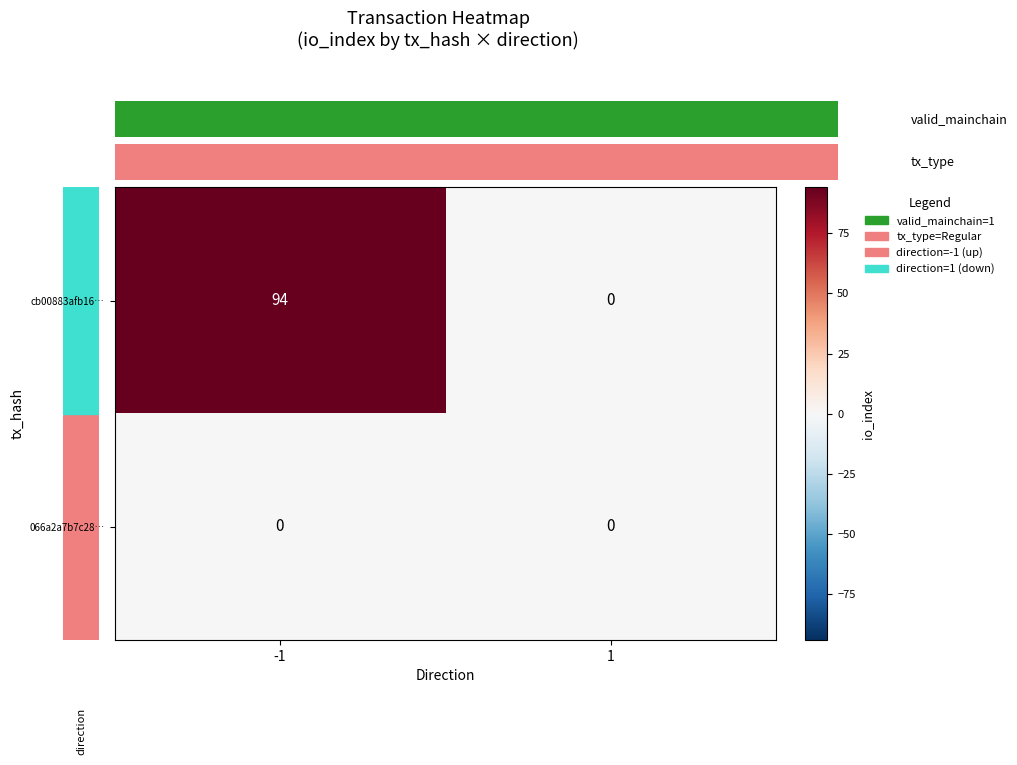

What is the difference between the cb00883afb16… values at 1 and -1?

94